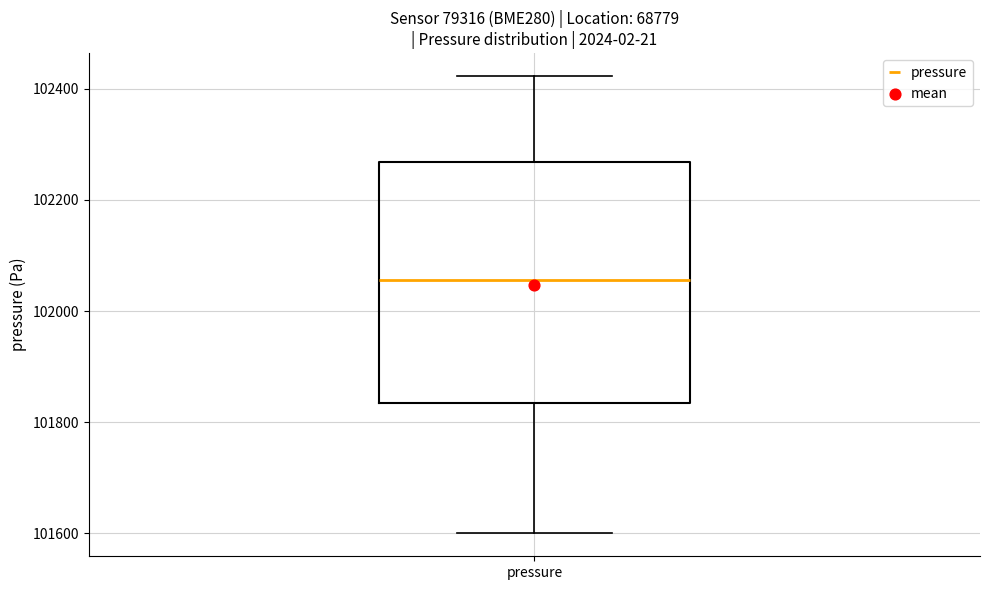

Where is the lower edge of the box for pressure on the y-axis? The values are not printed on the chart, so give them approximately, as read against the axis.

101840